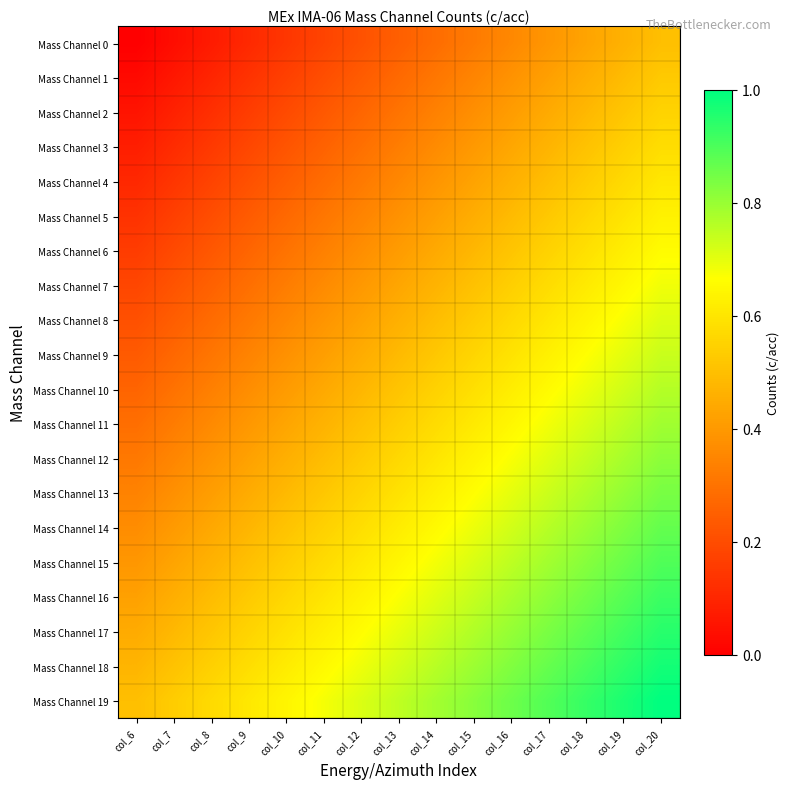

How many distinct data groups are displayed?

20